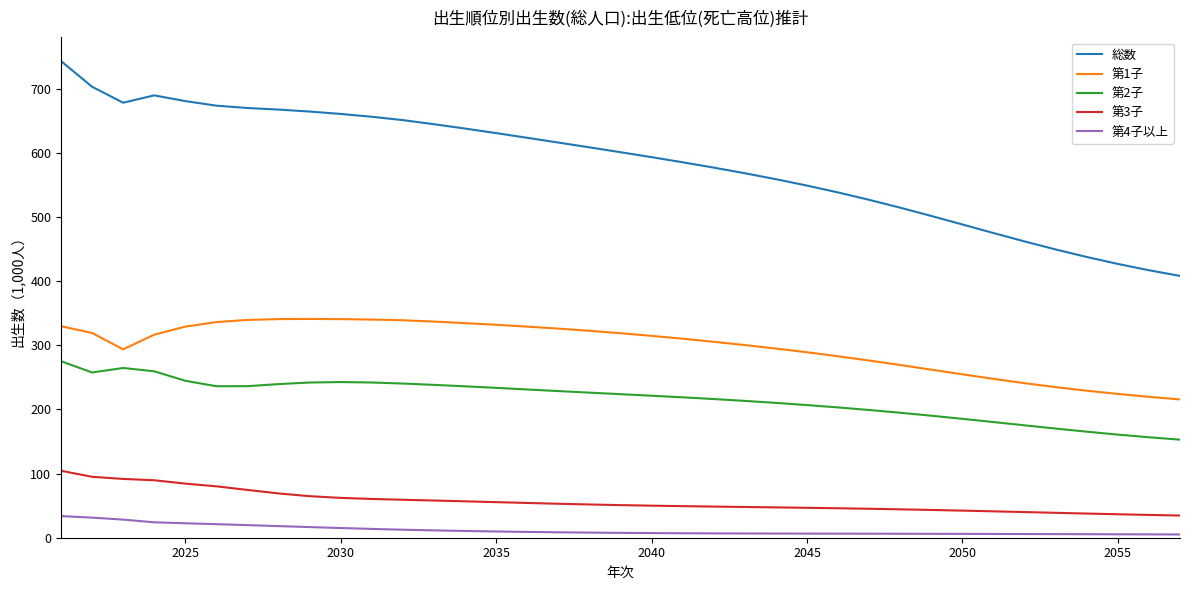

In 第1子, how many points are lower than both neighbors (excluding endpoints)?

1